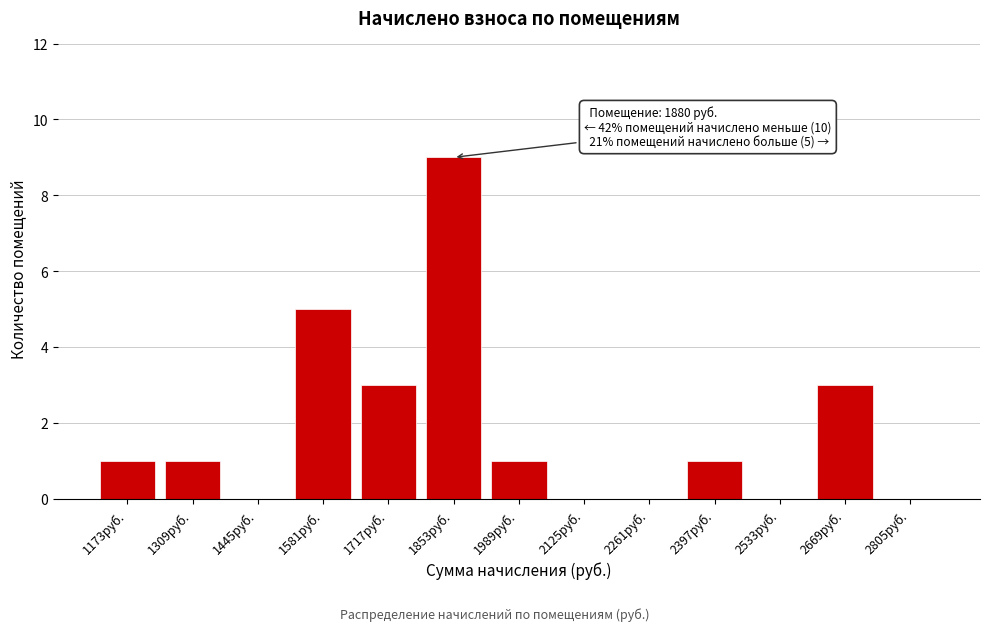

Reading left to right, list all the values displayed in this chart.

1173руб.=1	1309руб.=1	1445руб.=0	1581руб.=5	1717руб.=3	1853руб.=9	1989руб.=1	2125руб.=0	2261руб.=0	2397руб.=1	2533руб.=0	2669руб.=3	2805руб.=0